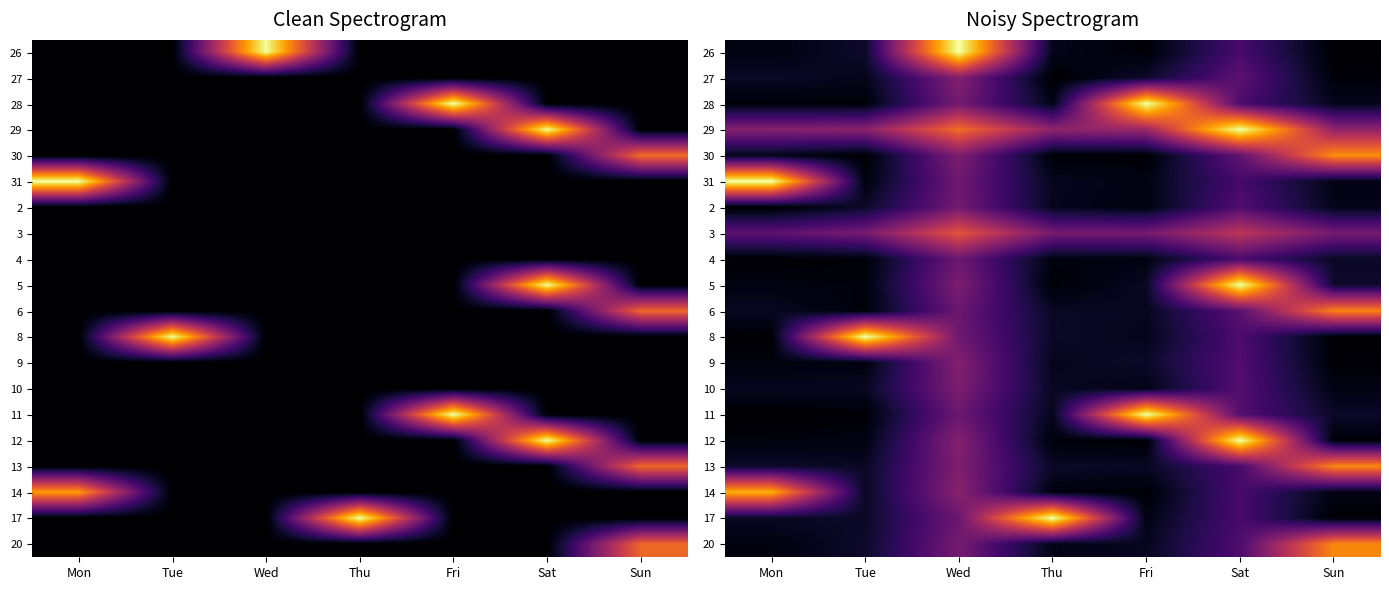

Which series has the largest range (max minus min)?

11